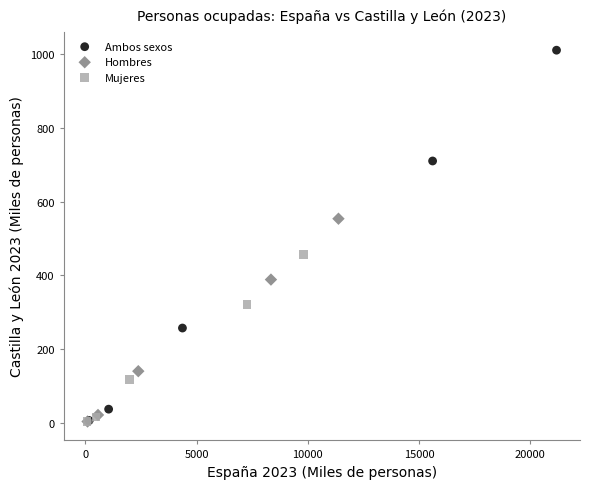

Which series has the largest Y range (max minus min)?

Ambos sexos